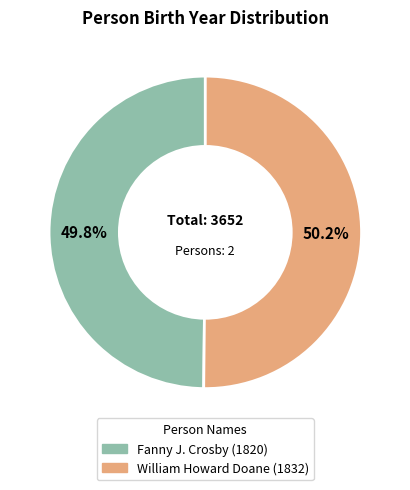

To the nearest percent, what is the average slice percentage?

50%